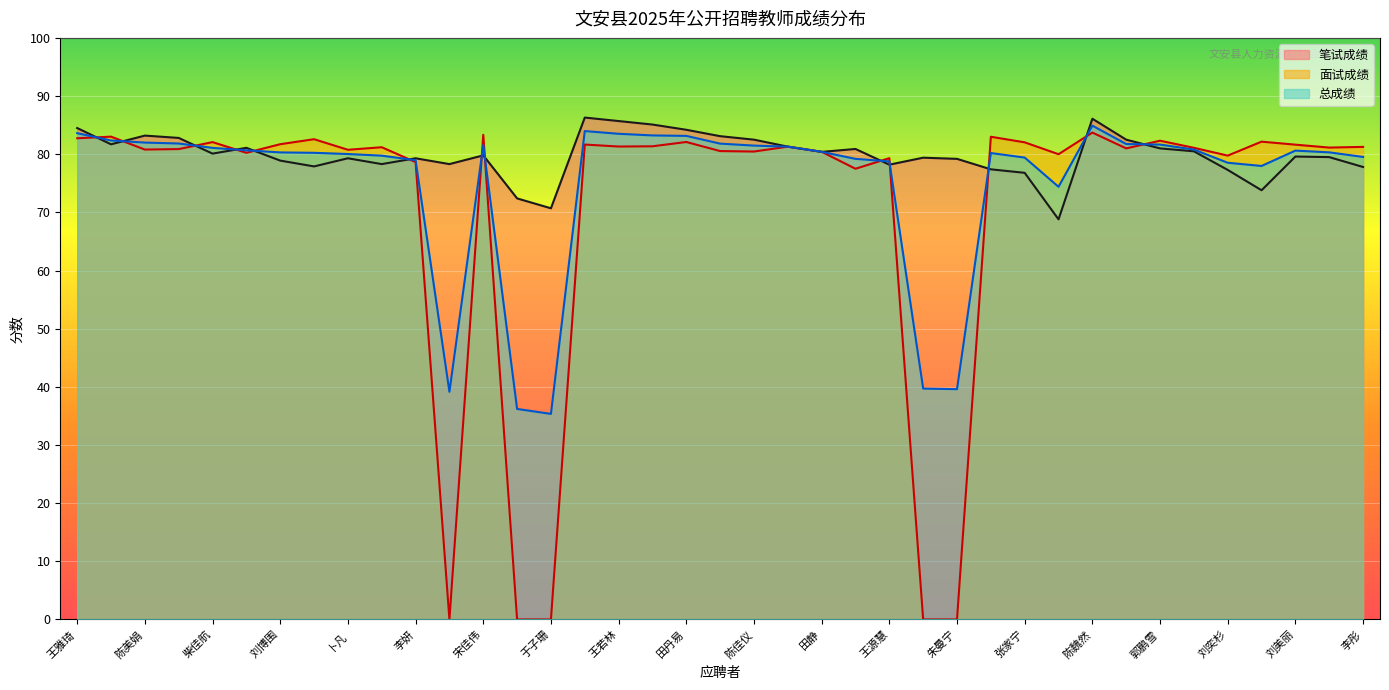

At which category is the sum across all series the highest?

陈魏然